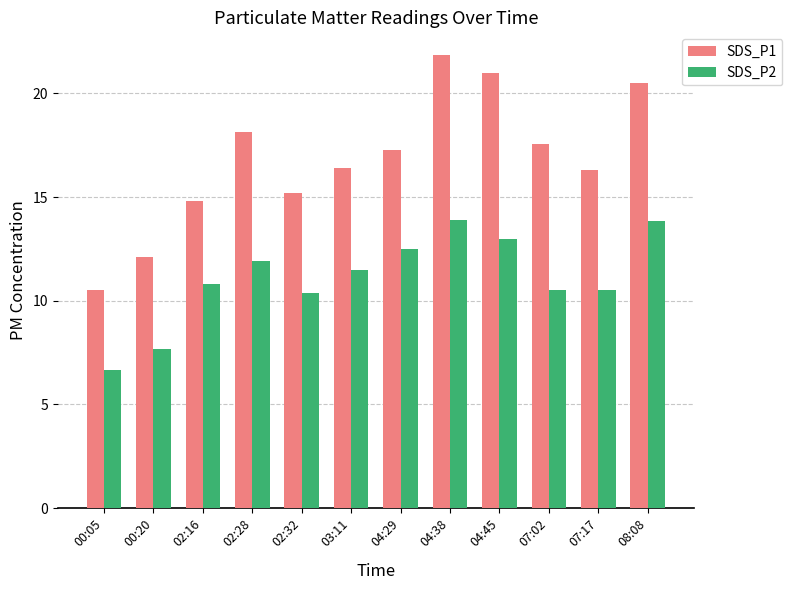

What is the difference between the highest and lowest values at 04:29?

4.8